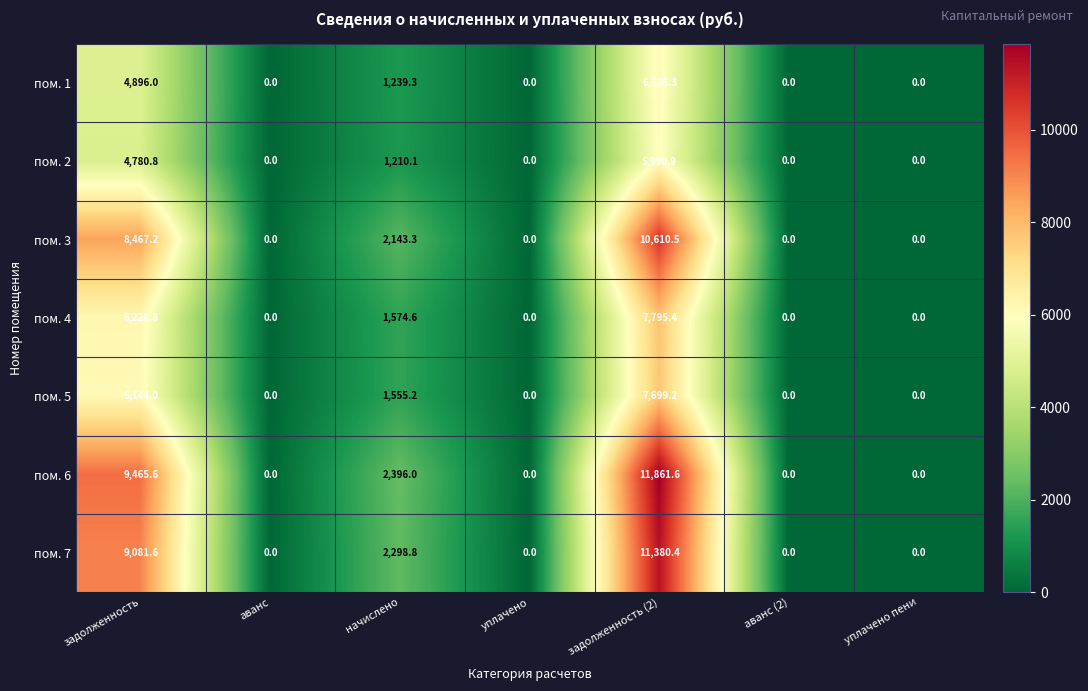

Between задолженность and уплачено пени, which series saw the biggest shift?

пом. 6